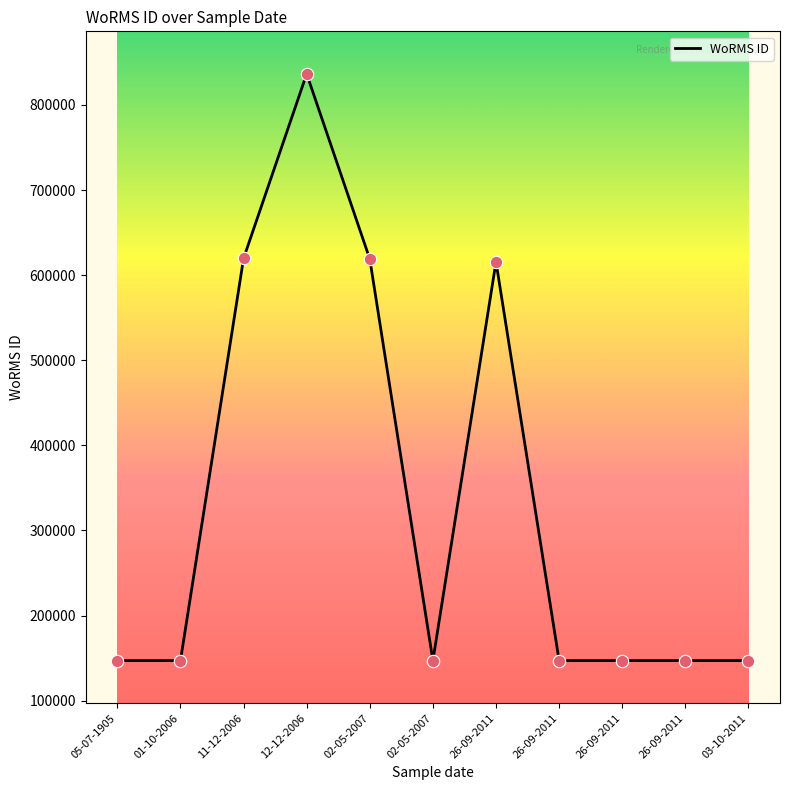

Approximately how many times larger is the value at 26-09-2011 compared to 26-09-2011?

0.2